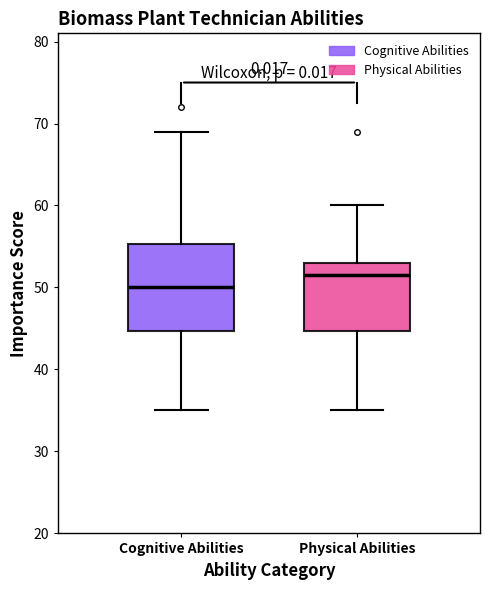

Reading left to right, read every box against the y-axis: the position of its median line, the range the box covers, and the ends of its whiskers. The values are not printed on the chart, so give them approximately, as read against the axis.

Cognitive Abilities: median 50, box 45 to 55, whiskers 35 to 69
Physical Abilities: median 52, box 45 to 53, whiskers 35 to 60